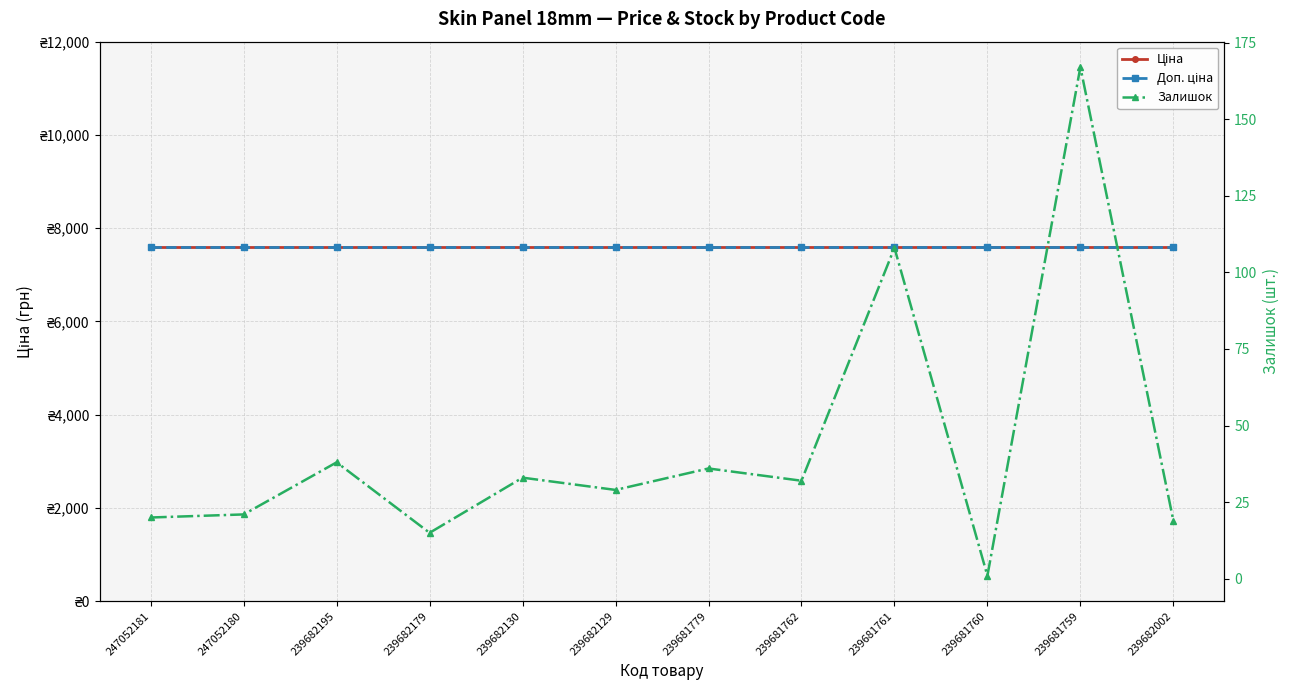

Is the value of Залишок at 239682002 greater than the value of Доп. ціна at 239682129?

No